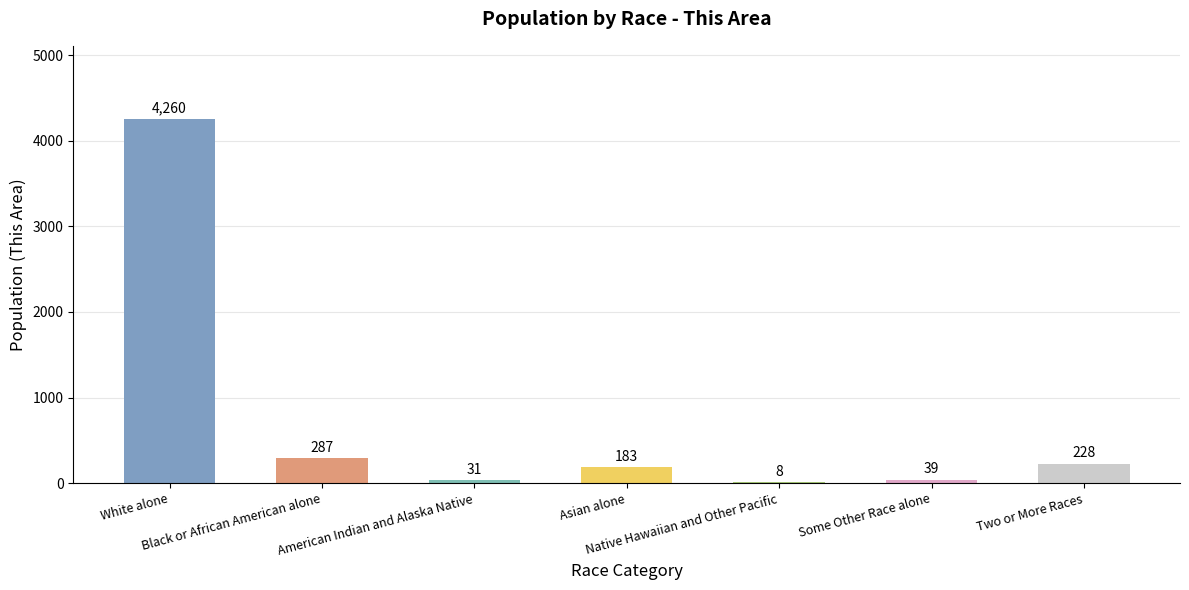

What is the maximum value shown in the chart?

4260